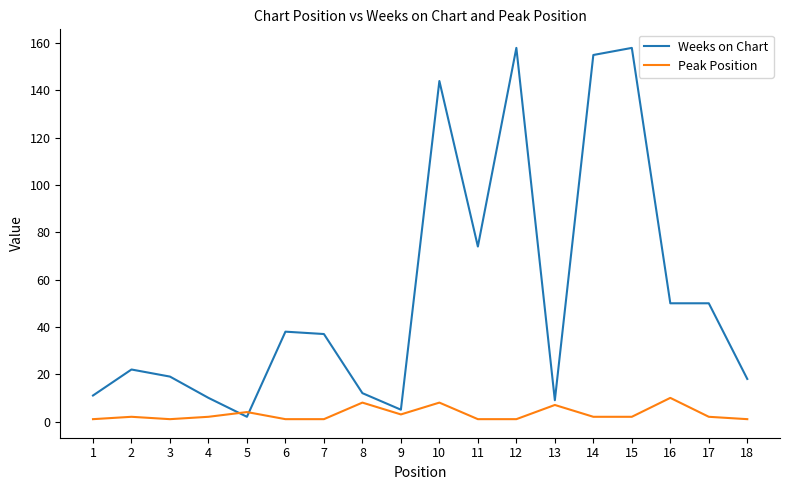

What is the sum of all Peak Position values?

57